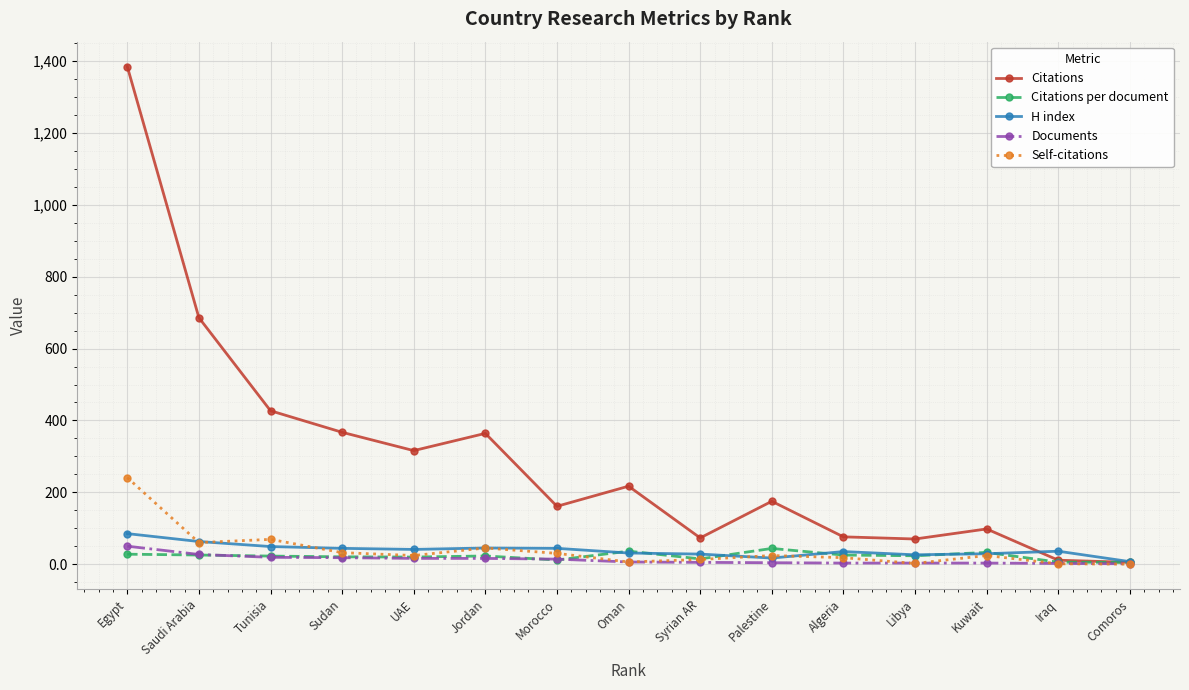

How many values in the H index series are below 36?

7